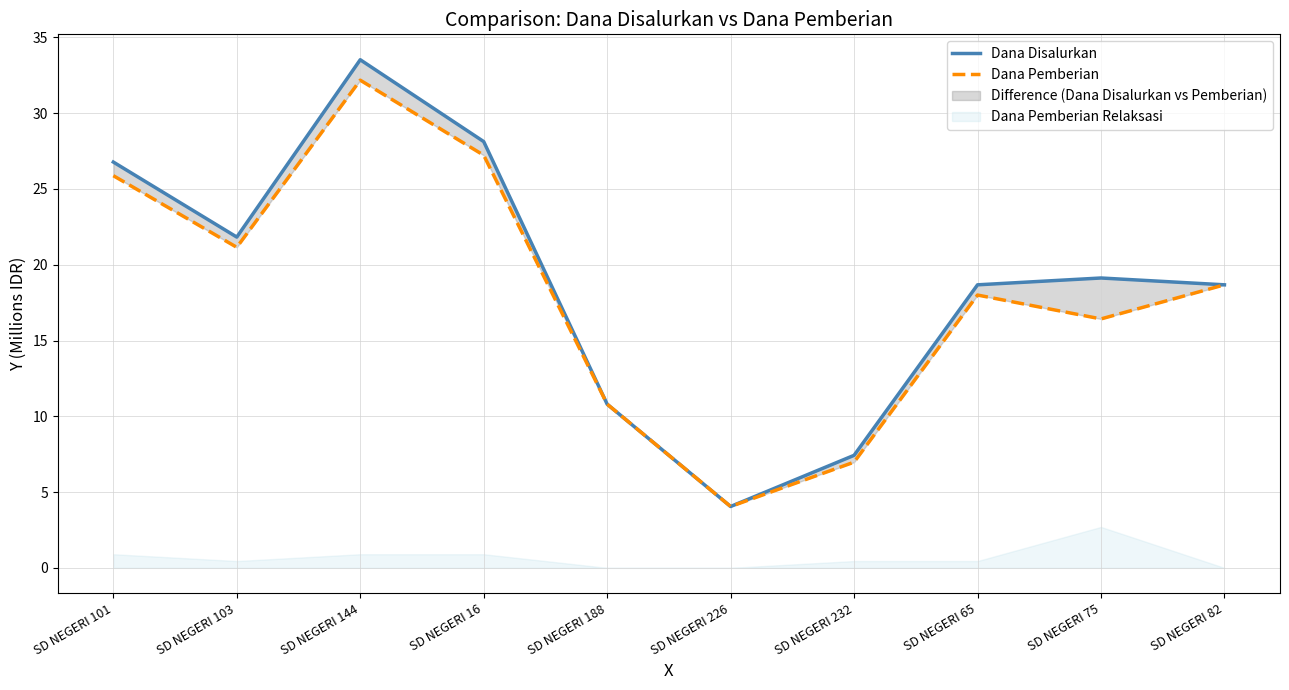

At how many categories does at least one series exceed 8?

8